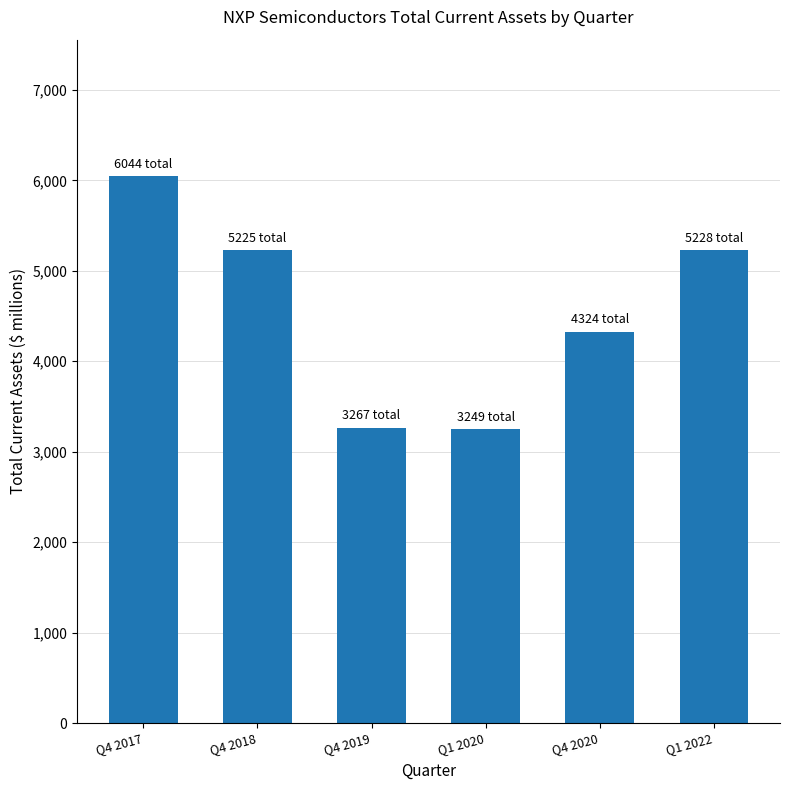

What is the difference between the maximum and second lowest values?

2777